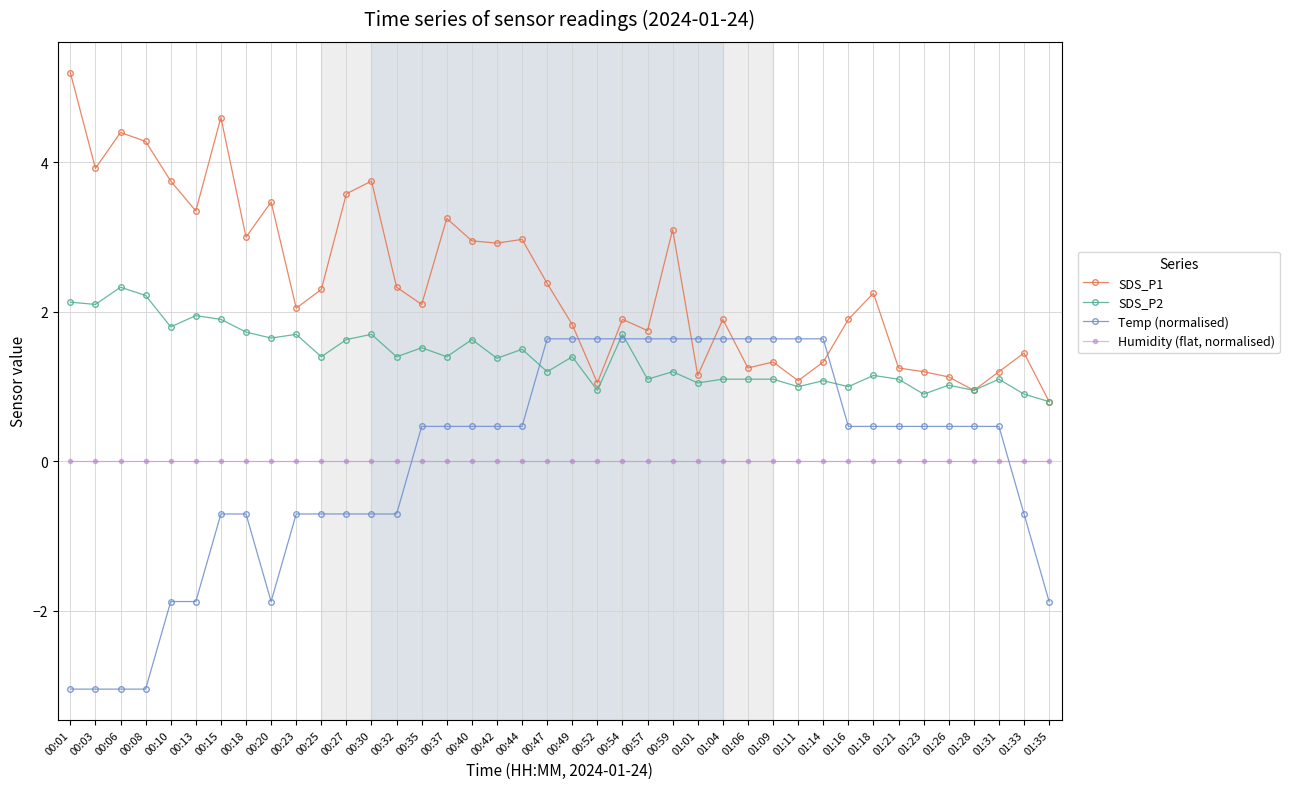

Rank the series at 01:31 from highest to lowest value.

SDS_P1, SDS_P2, Temp (normalised), Humidity (flat, normalised)